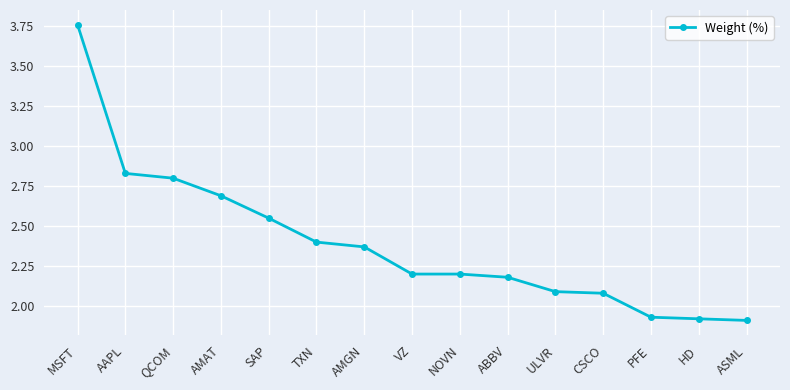

Is it true that the value at AAPL is 2.8?

True